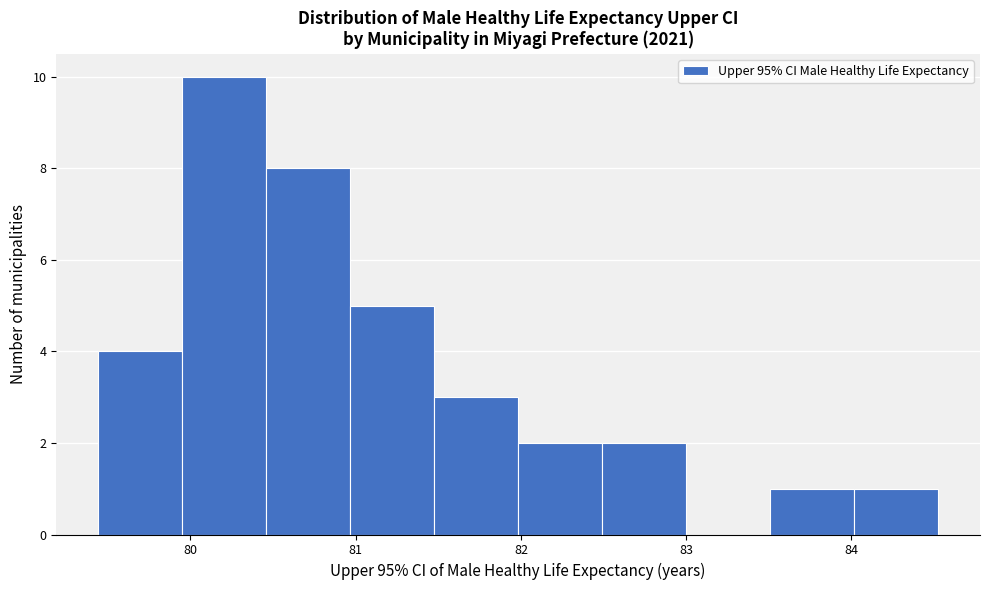

How tall is the bar that spans 79.4 to 80.0 on the x-axis? Neither the bar edges nor the heights are printed on the chart, so give them approximately, as read against the axes.

4